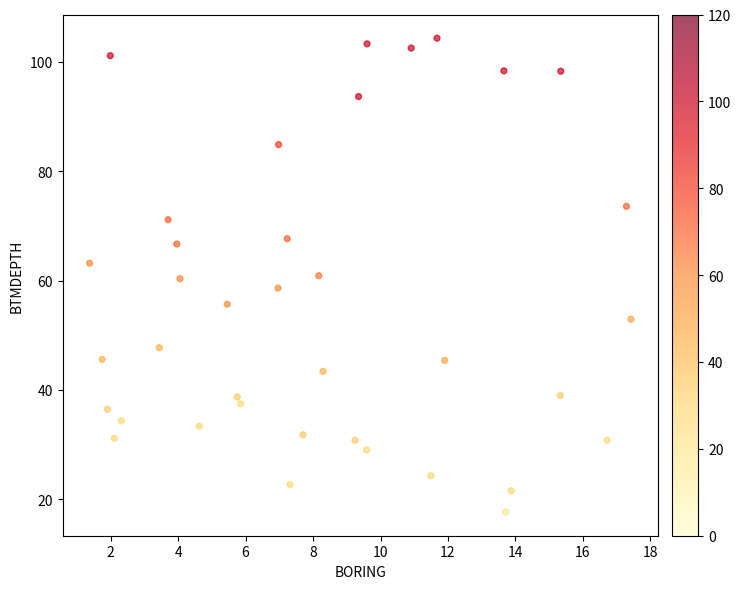

What is the range of X values (max minus min)?

16.1